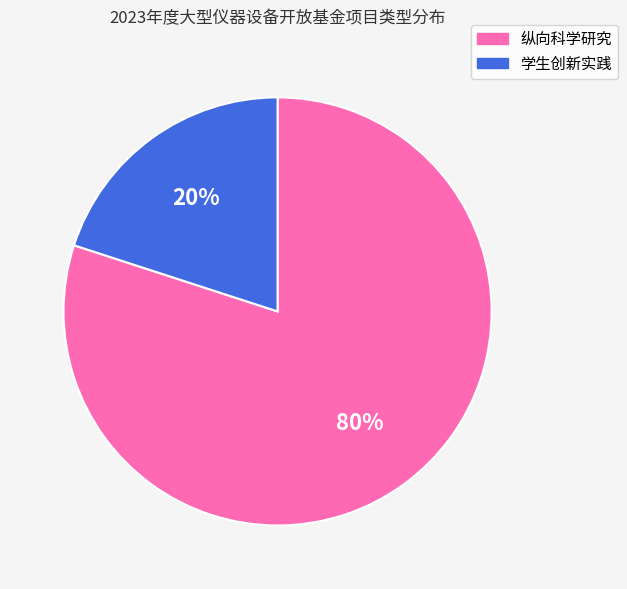

Which category accounts for the majority?

纵向科学研究